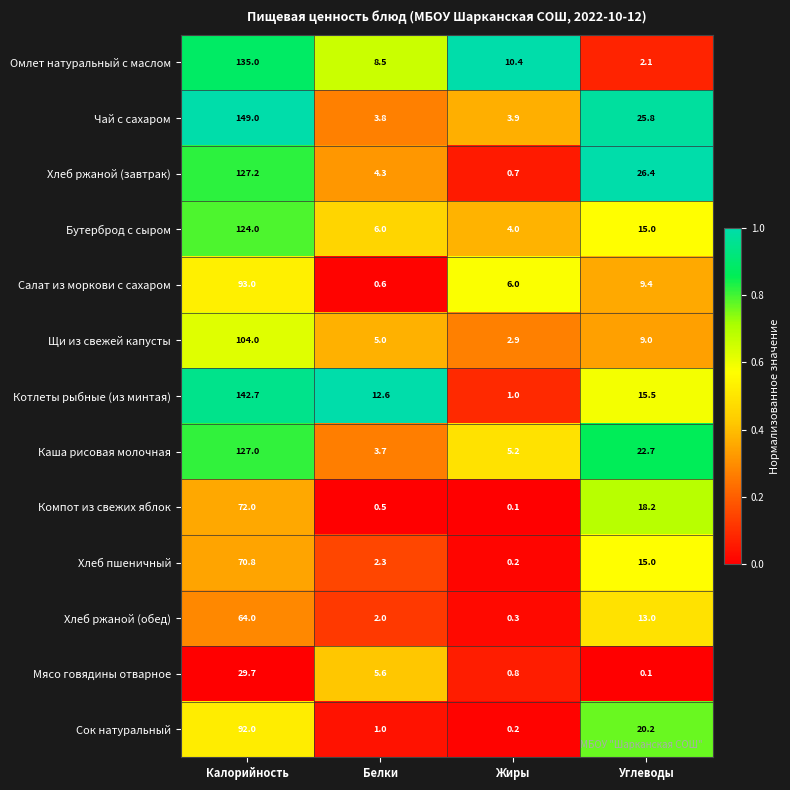

What is the sum of all Компот из свежих яблок values?

90.8